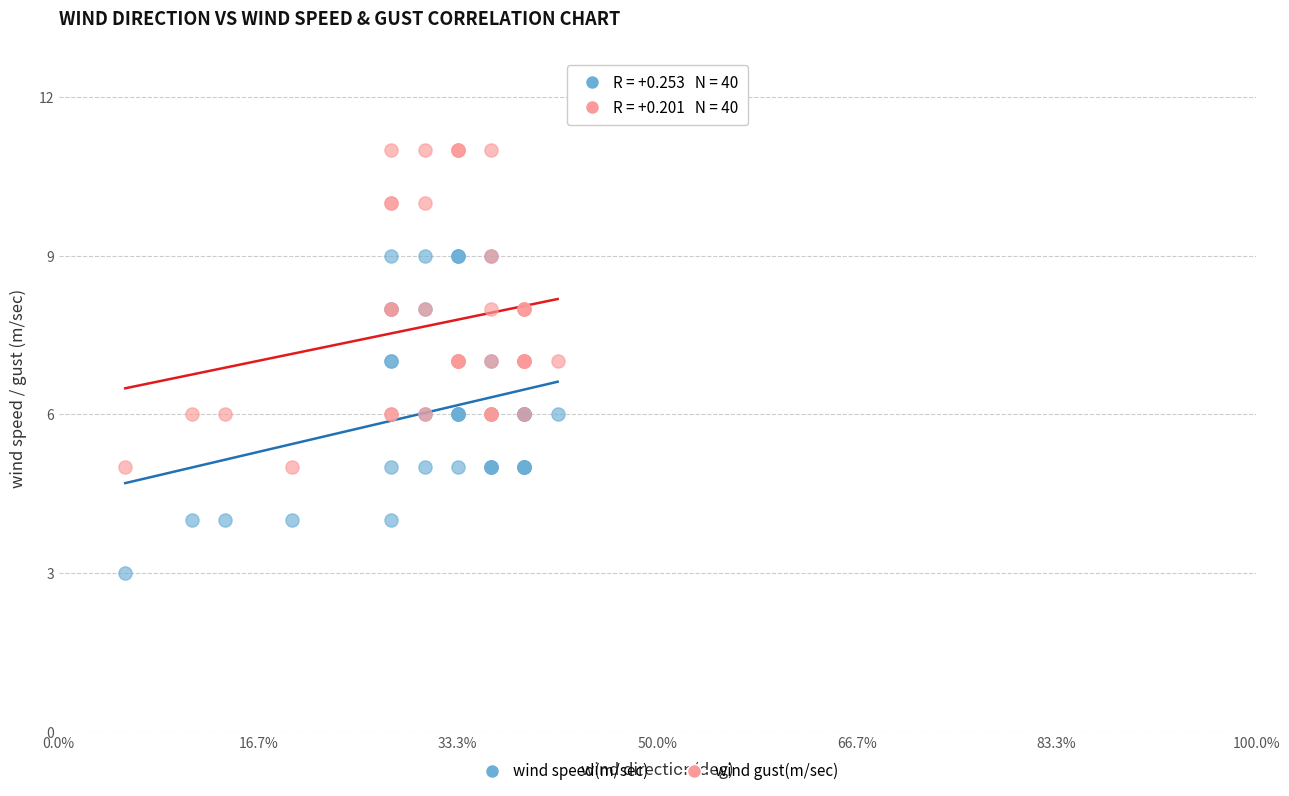

Which series reaches the minimum Y coordinate?

wind speed(m/sec)